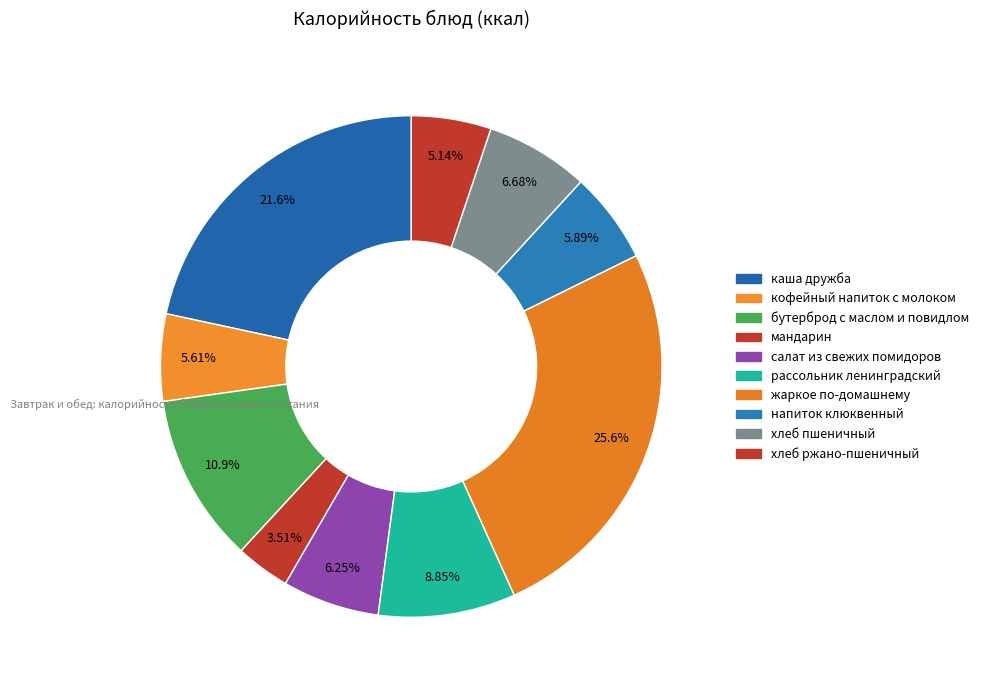

Is it true that салат из свежих помидоров is 6% of the pie?

True